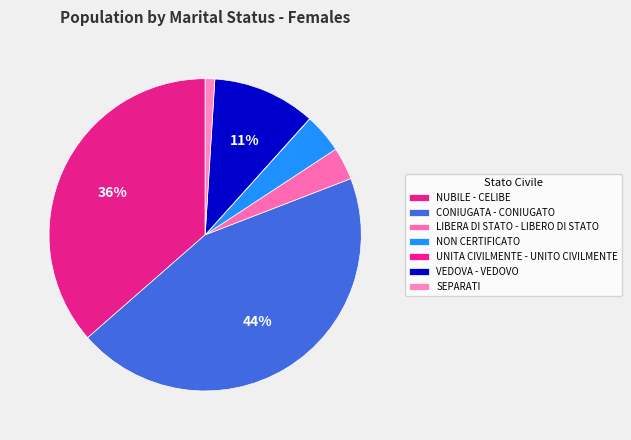

Combined, do VEDOVA - VEDOVO and UNITA CIVILMENTE - UNITO CIVILMENTE account for over 50%?

No